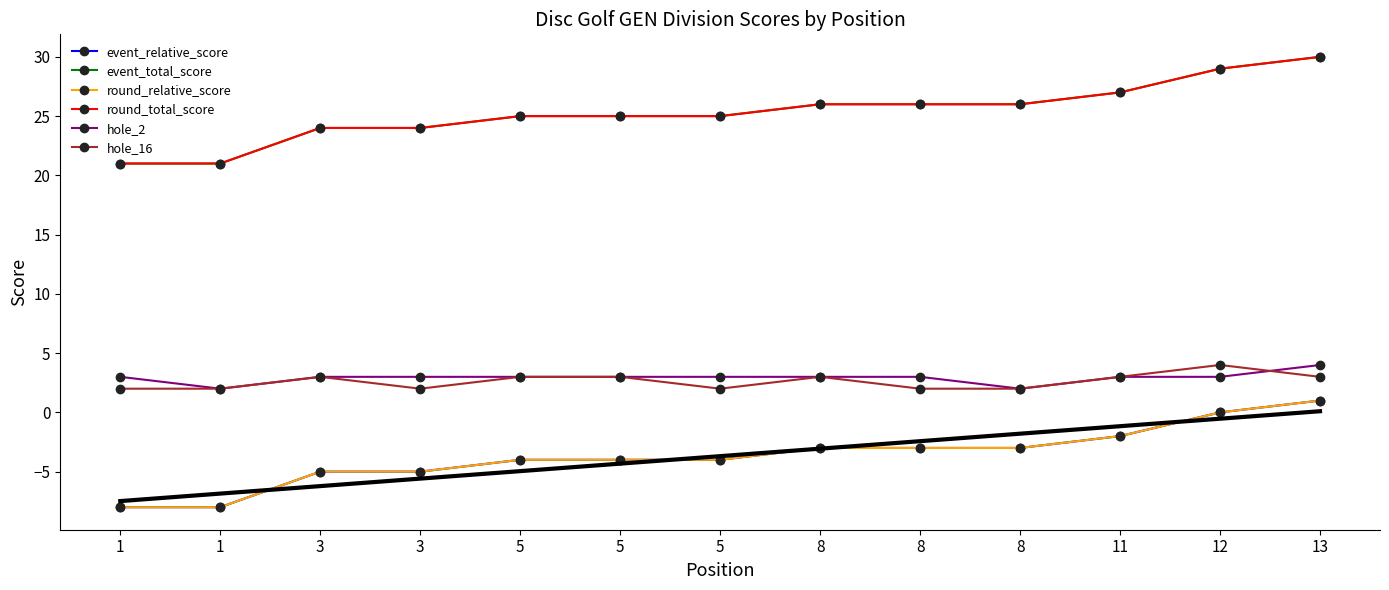

How many data points in event_relative_score are less than -4?

4